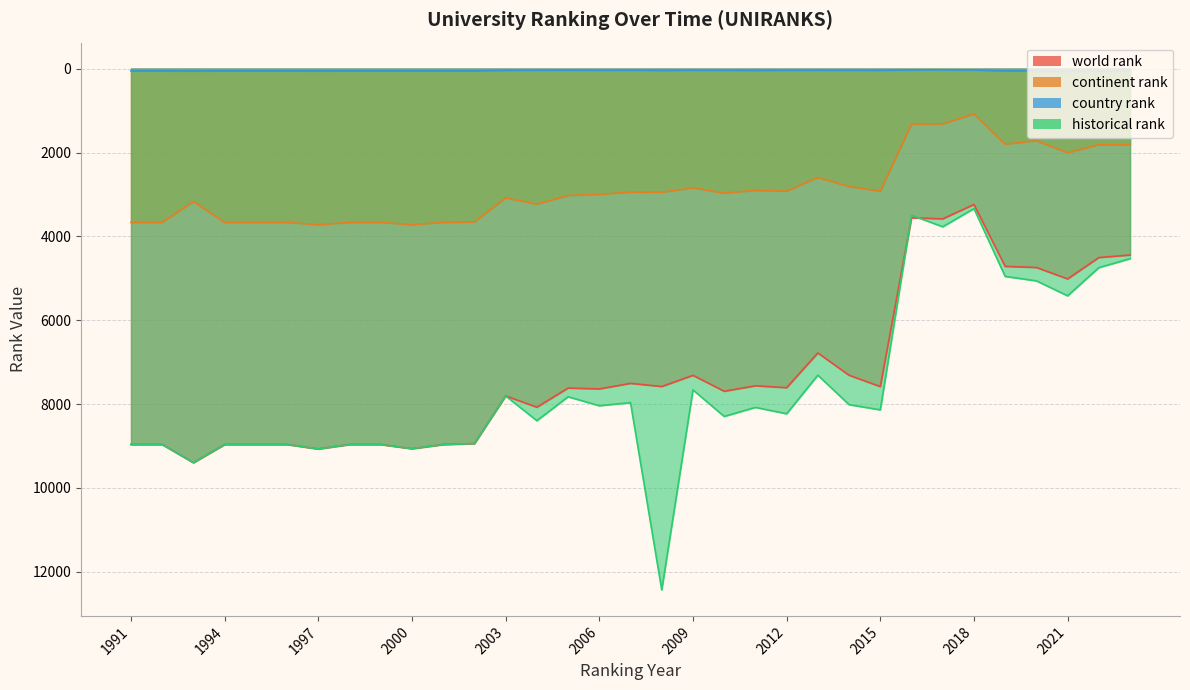

The value of continent rank at 2019 is 939.3. True or false?

False